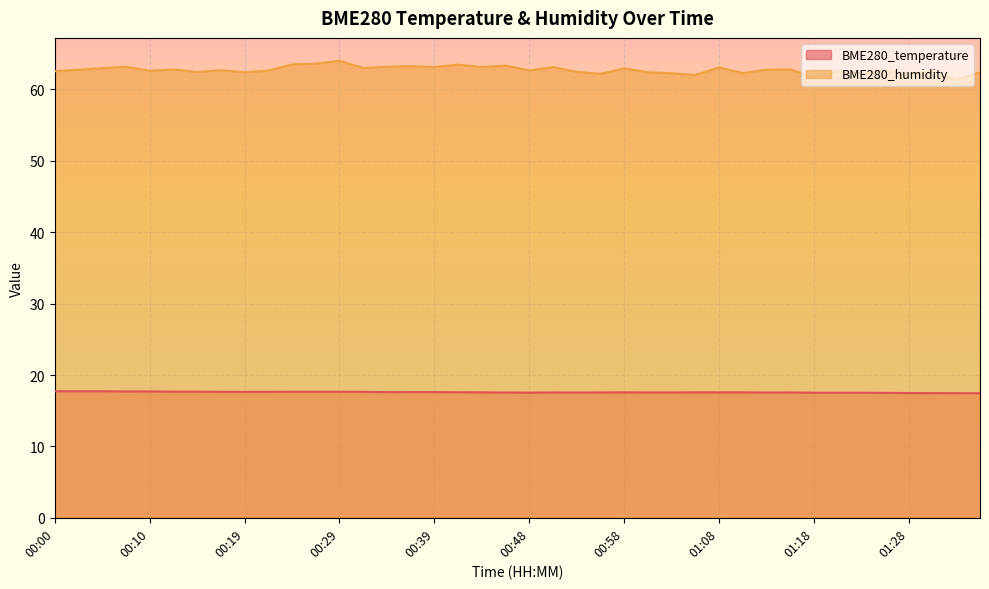

At which category does BME280_humidity reach its first local peak?

00:07